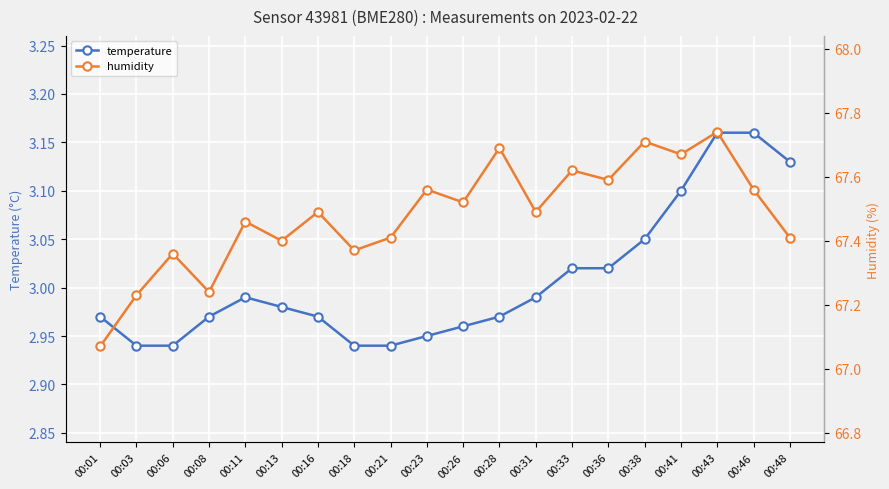

At how many categories does at least one series exceed 14?

20